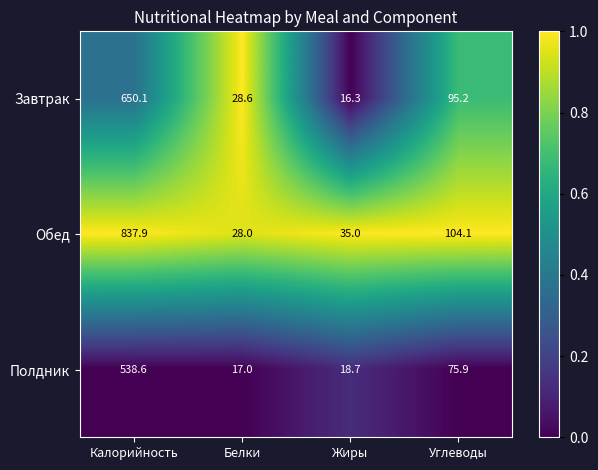

What is the difference between the highest and lowest values at Калорийность?

299.3